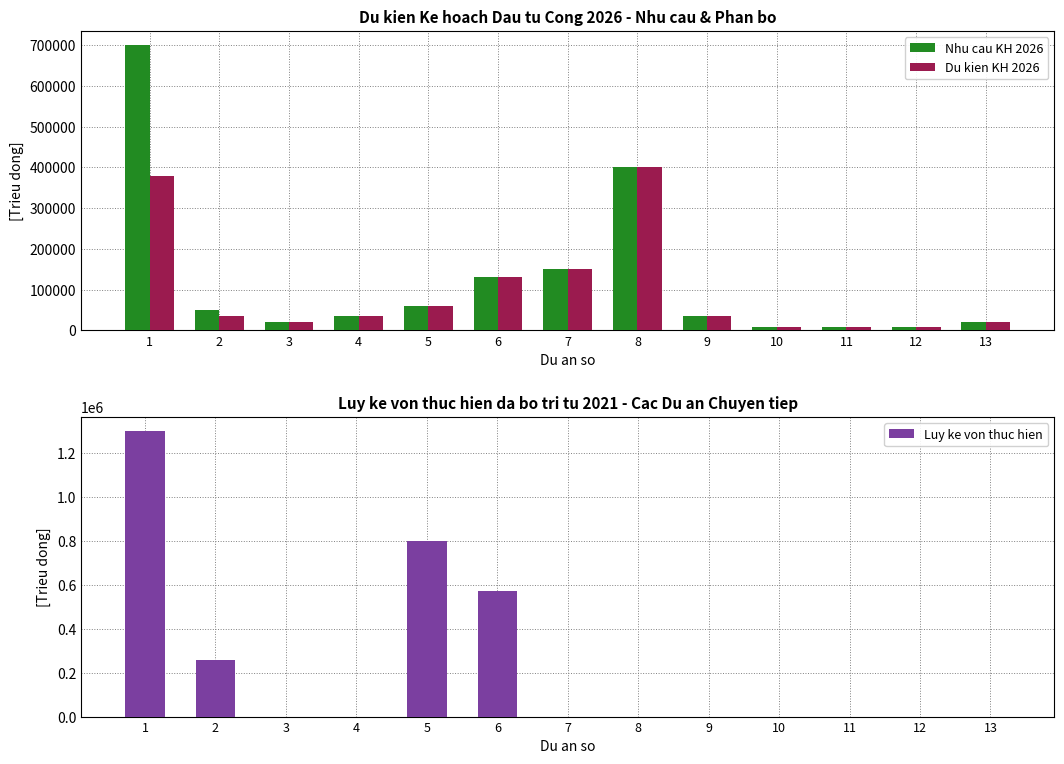

How many categories are shown in the chart?

13